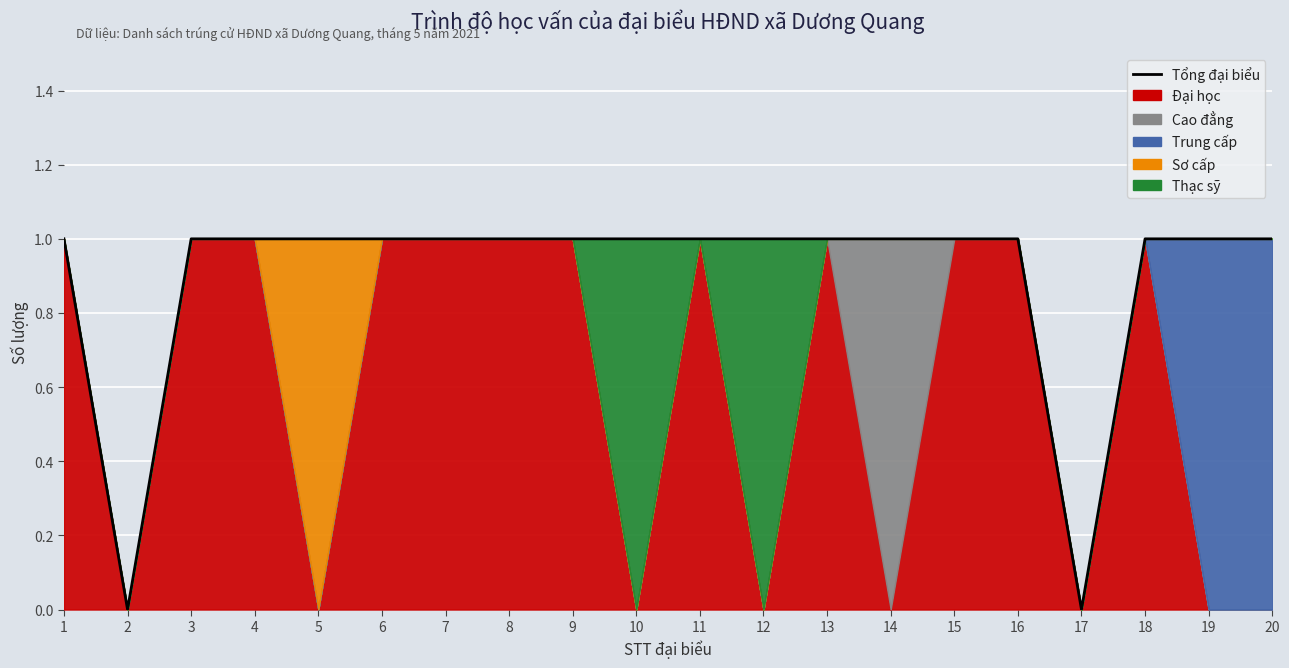

Reading left to right, what are all the values shown in this chart?

1	0	1	1	1	1	1	1	1	1	1	1	1	1	1	1	0	1	1	1